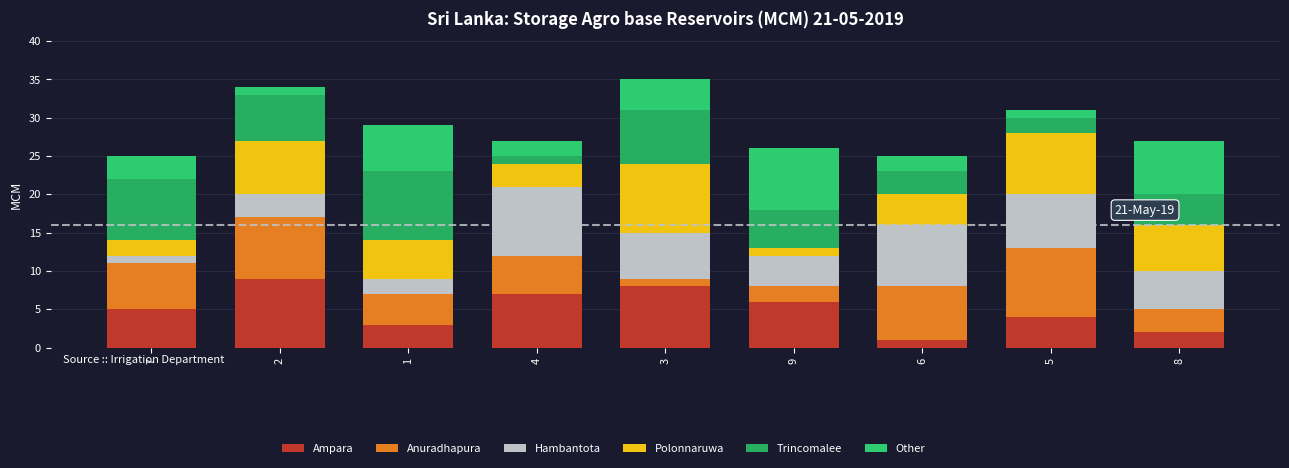

How many bars are there in total?

9